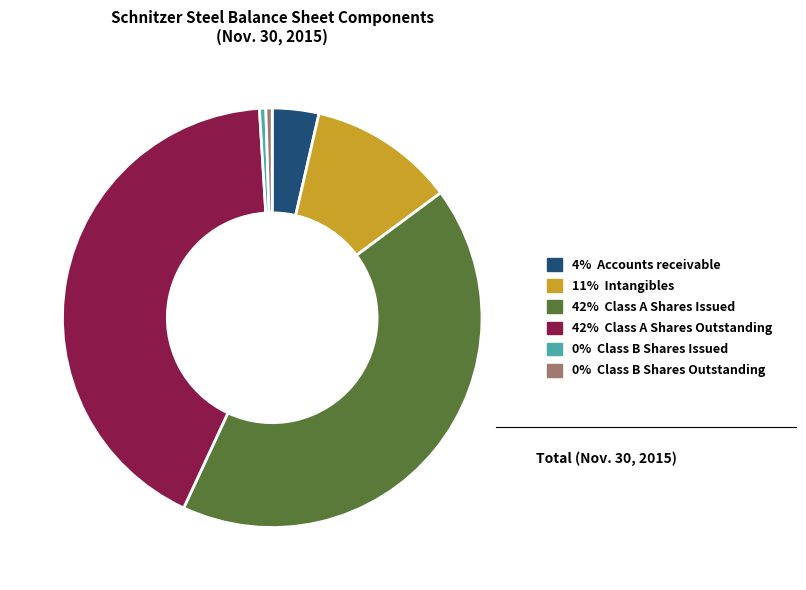

Is there any slice that represents more than half of the pie?

No